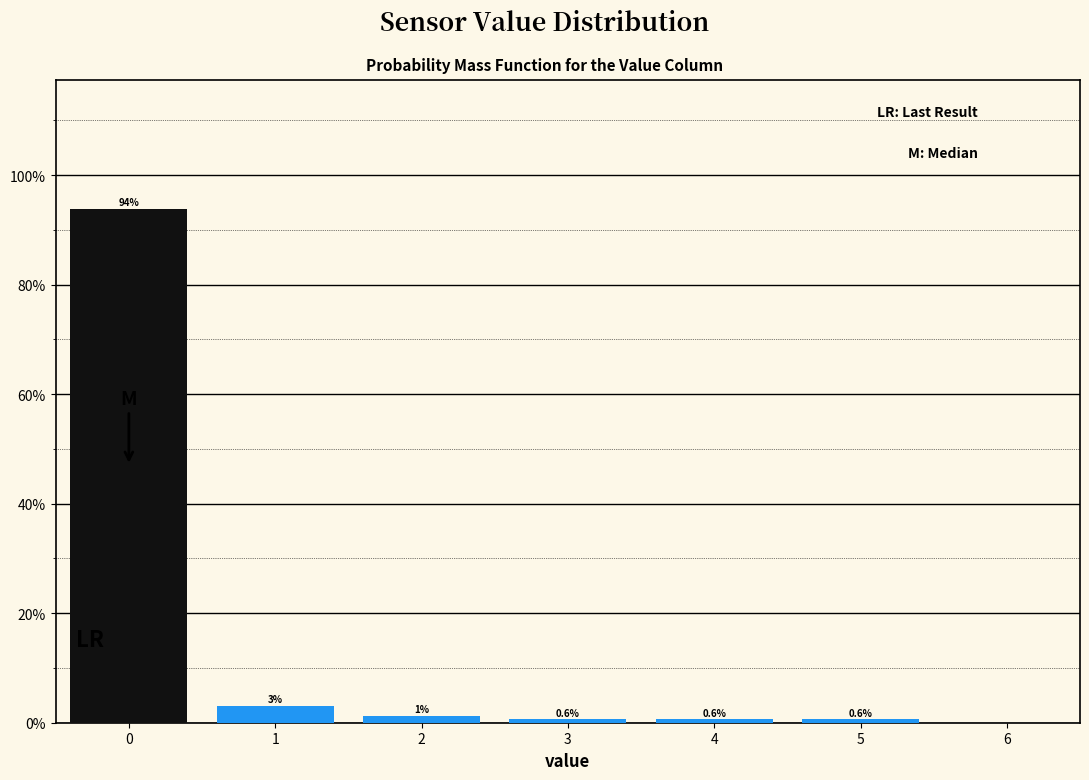

The chart shows a value of 93.9 at 0. True or false?

True